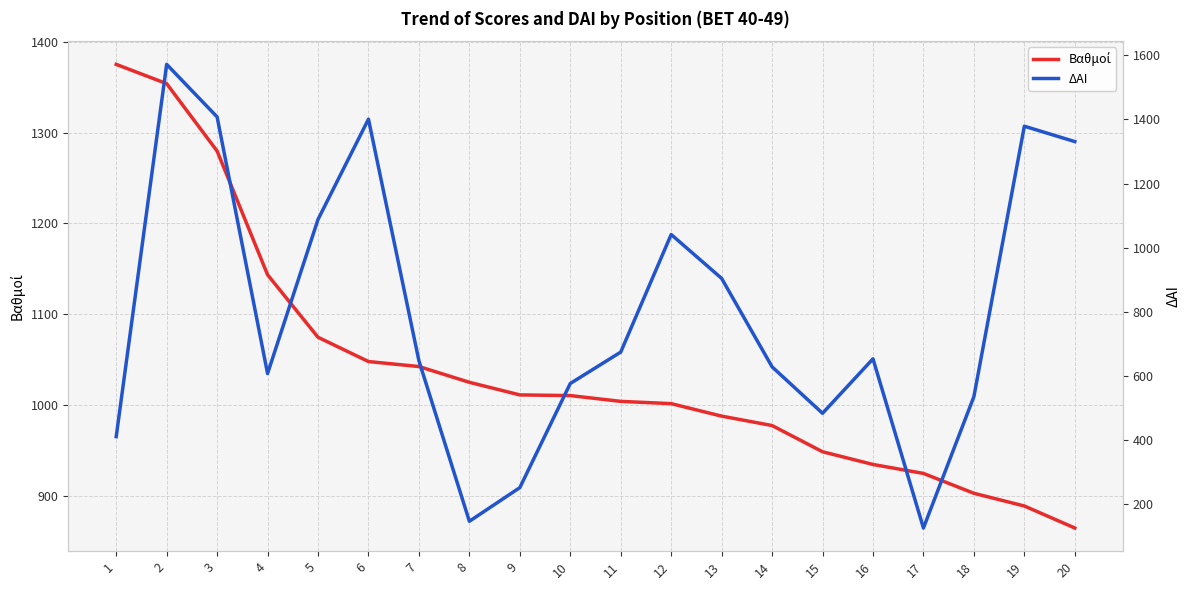

How many times do Βαθμοί and ΔΑΙ cross each other?

7